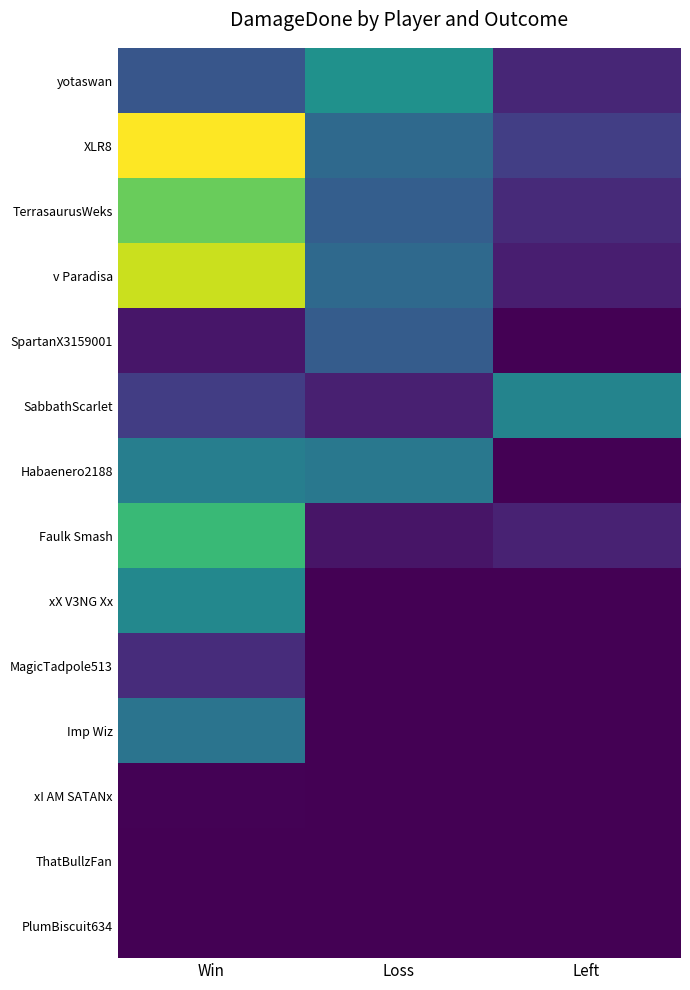

Rank the series at Win from highest to lowest value.

XLR8, v Paradisa, TerrasaurusWeks, Faulk Smash, xX V3NG Xx, Habaenero2188, Imp Wiz, yotaswan, SabbathScarlet, MagicTadpole513, SpartanX3159001, xI AM SATANx, ThatBullzFan, PlumBiscuit634